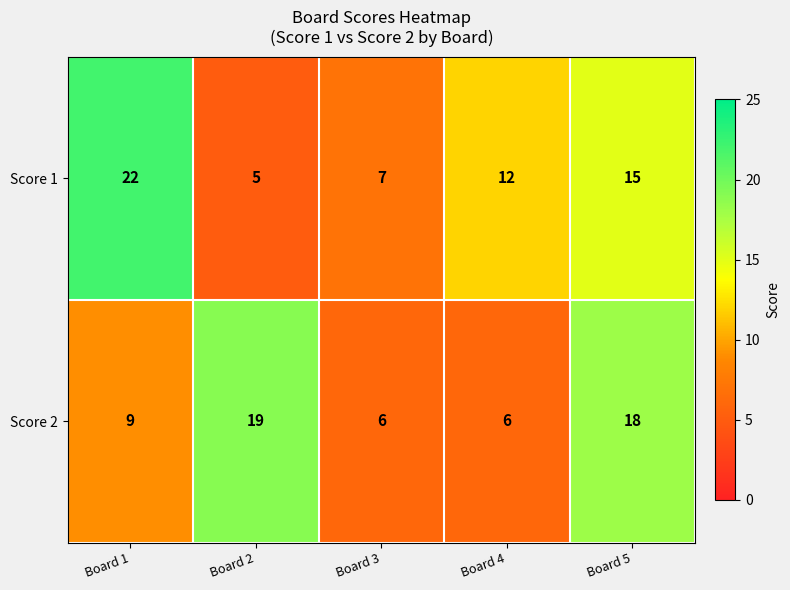

What is the smallest value displayed?

5